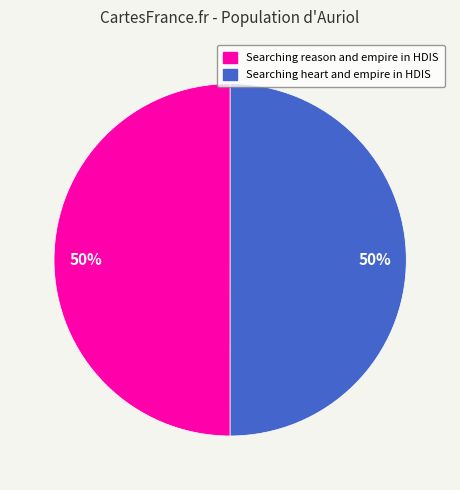

To the nearest percent, what is the average slice percentage?

50%